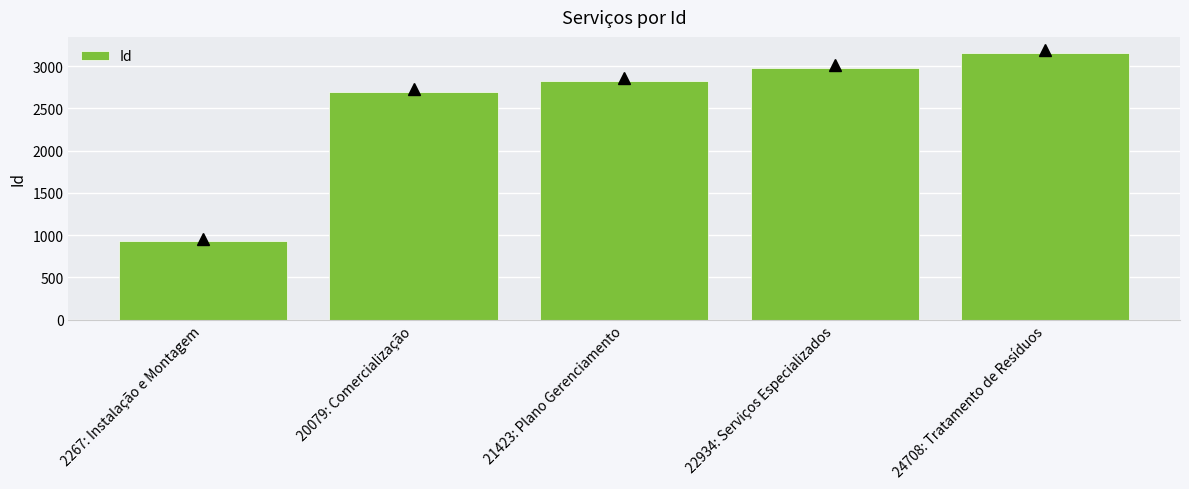

What is the difference between the maximum and minimum values?

2228